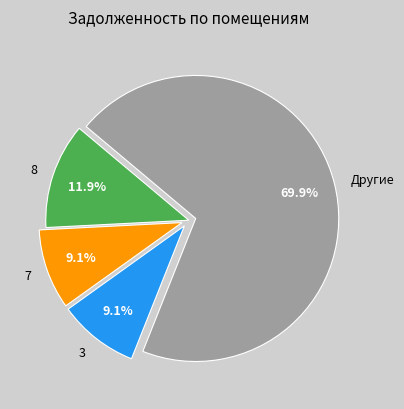

How many segments does this pie chart have?

4